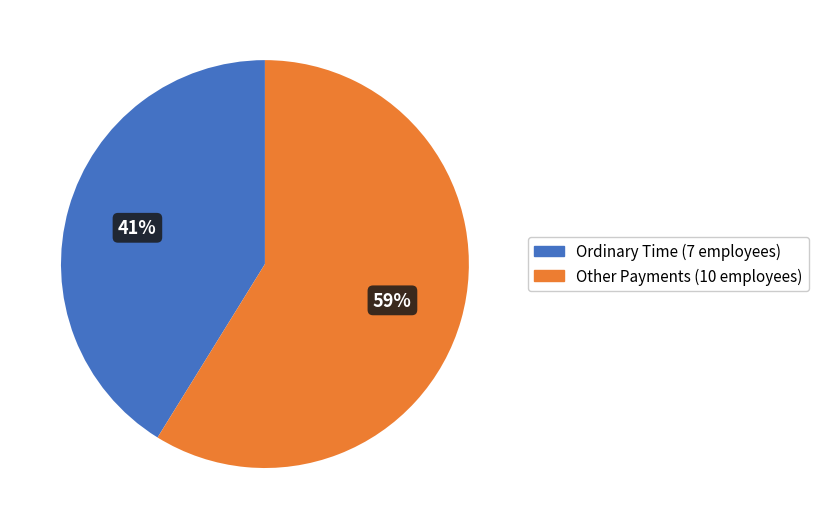

Is there a majority slice in this chart?

Yes